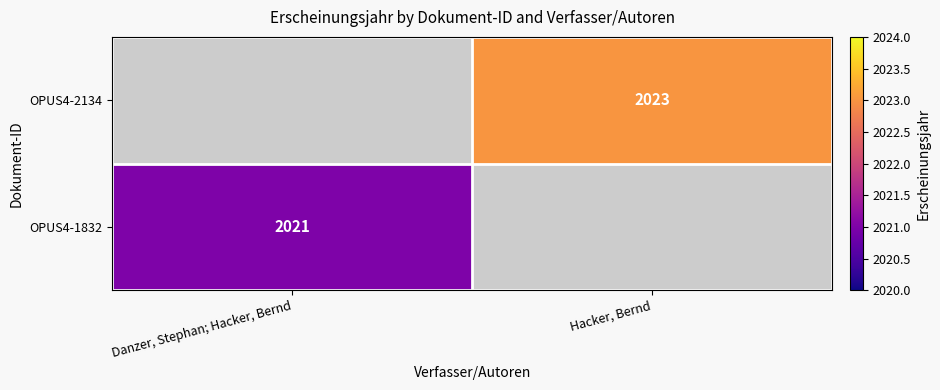

Is the value of OPUS4-2134 at Hacker, Bernd greater than the value of OPUS4-1832 at Danzer, Stephan; Hacker, Bernd?

Yes